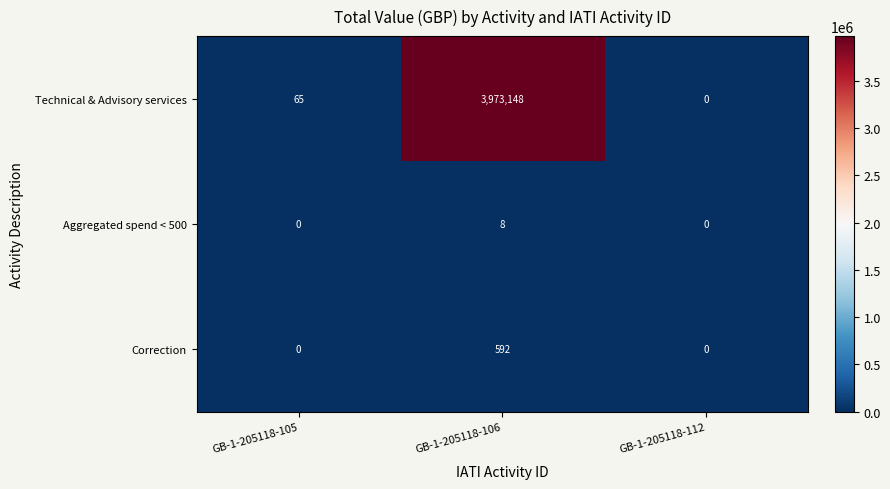

Reading left to right, transcribe all the data shown in this chart.

Technical & Advisory services: GB-1-205118-105=65	GB-1-205118-106=3973148	GB-1-205118-112=0
Aggregated spend < 500: GB-1-205118-105=0	GB-1-205118-106=8	GB-1-205118-112=0
Correction: GB-1-205118-105=0	GB-1-205118-106=592	GB-1-205118-112=0